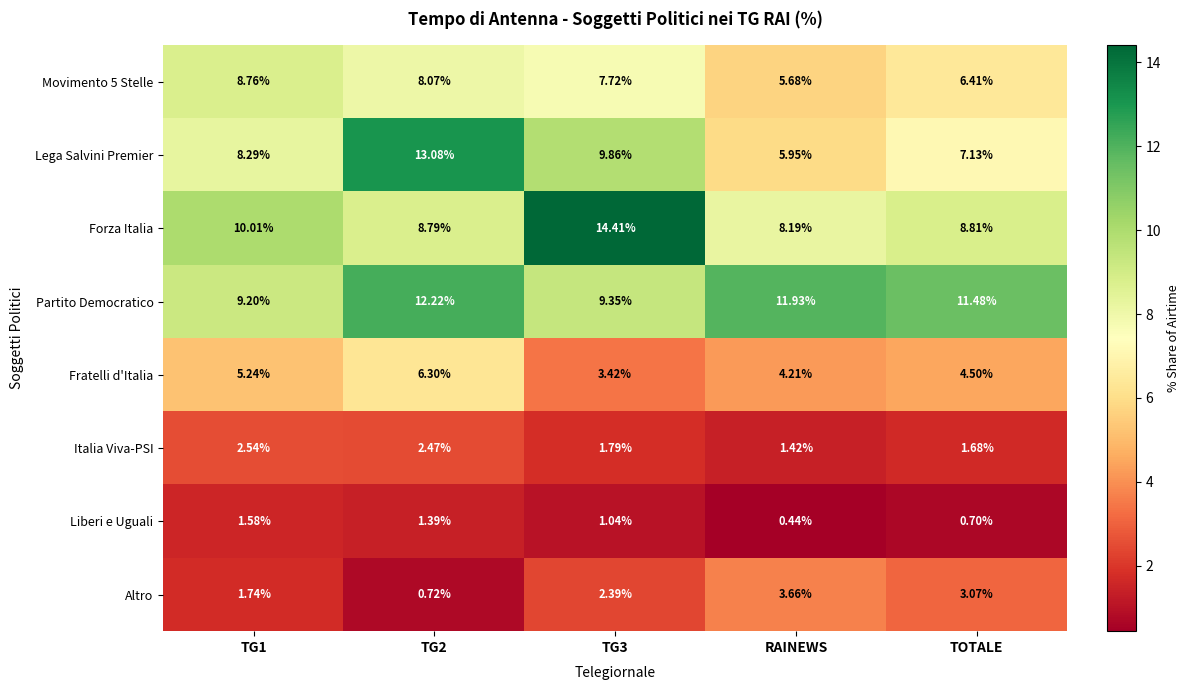

What is the total value across all series at TOTALE?

43.8